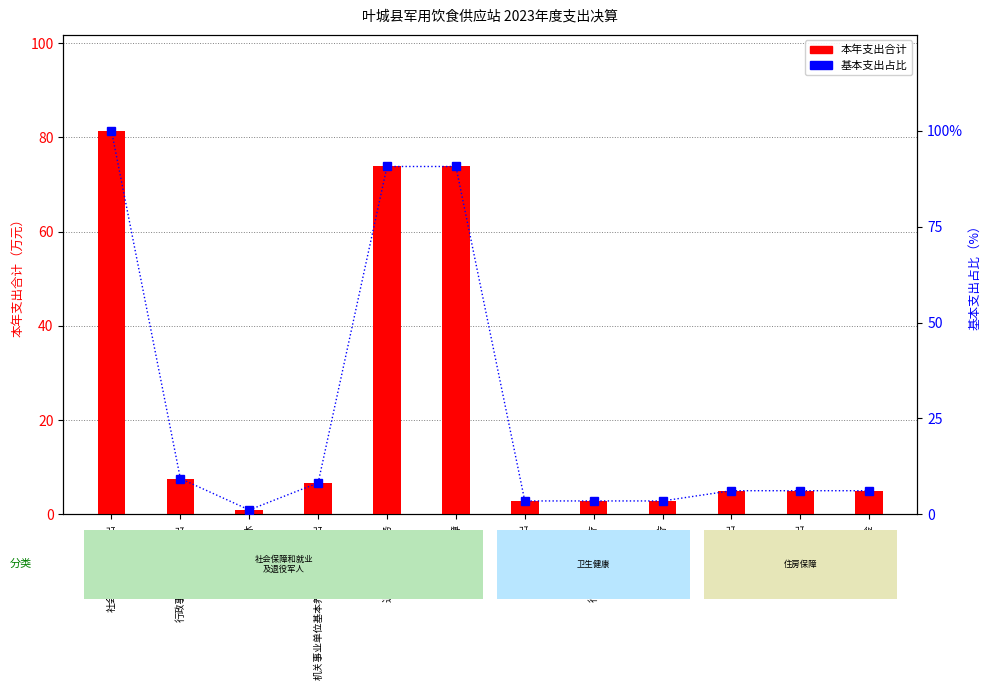

What value does the 本年支出合计 series have at 军供保障?

73.8